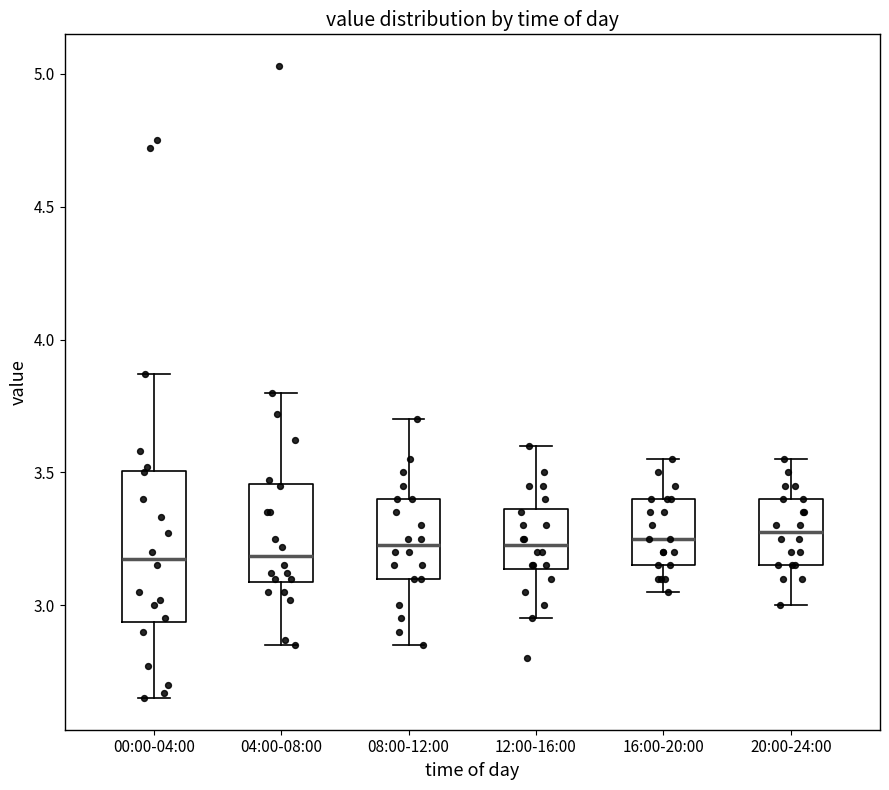

Reading left to right, read every box against the y-axis: the position of its median line, the range the box covers, and the ends of its whiskers. The values are not printed on the chart, so give them approximately, as read against the axis.

00:00-04:00: median 3.20, box 2.95 to 3.50, whiskers 2.65 to 3.85
04:00-08:00: median 3.20, box 3.10 to 3.45, whiskers 2.85 to 3.80
08:00-12:00: median 3.25, box 3.10 to 3.40, whiskers 2.85 to 3.70
12:00-16:00: median 3.25, box 3.15 to 3.35, whiskers 2.95 to 3.60
16:00-20:00: median 3.25, box 3.15 to 3.40, whiskers 3.05 to 3.55
20:00-24:00: median 3.30, box 3.15 to 3.40, whiskers 3.00 to 3.55